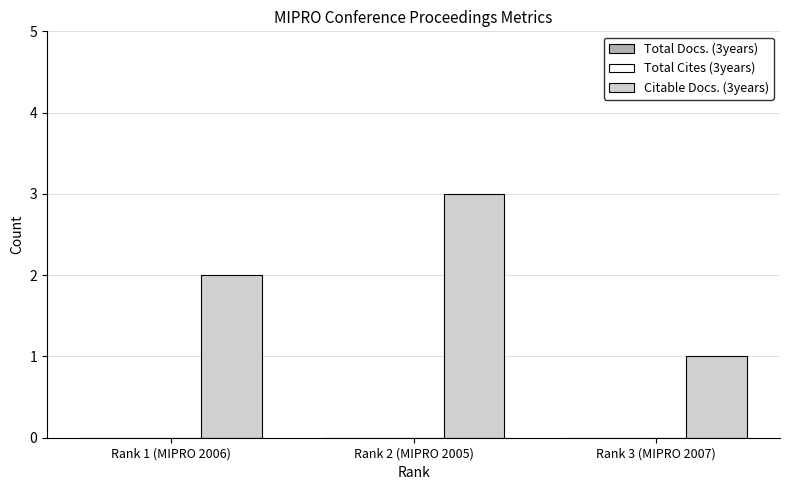

Rank the categories by value from highest to lowest.

Rank 2 (MIPRO 2005), Rank 1 (MIPRO 2006), Rank 3 (MIPRO 2007)